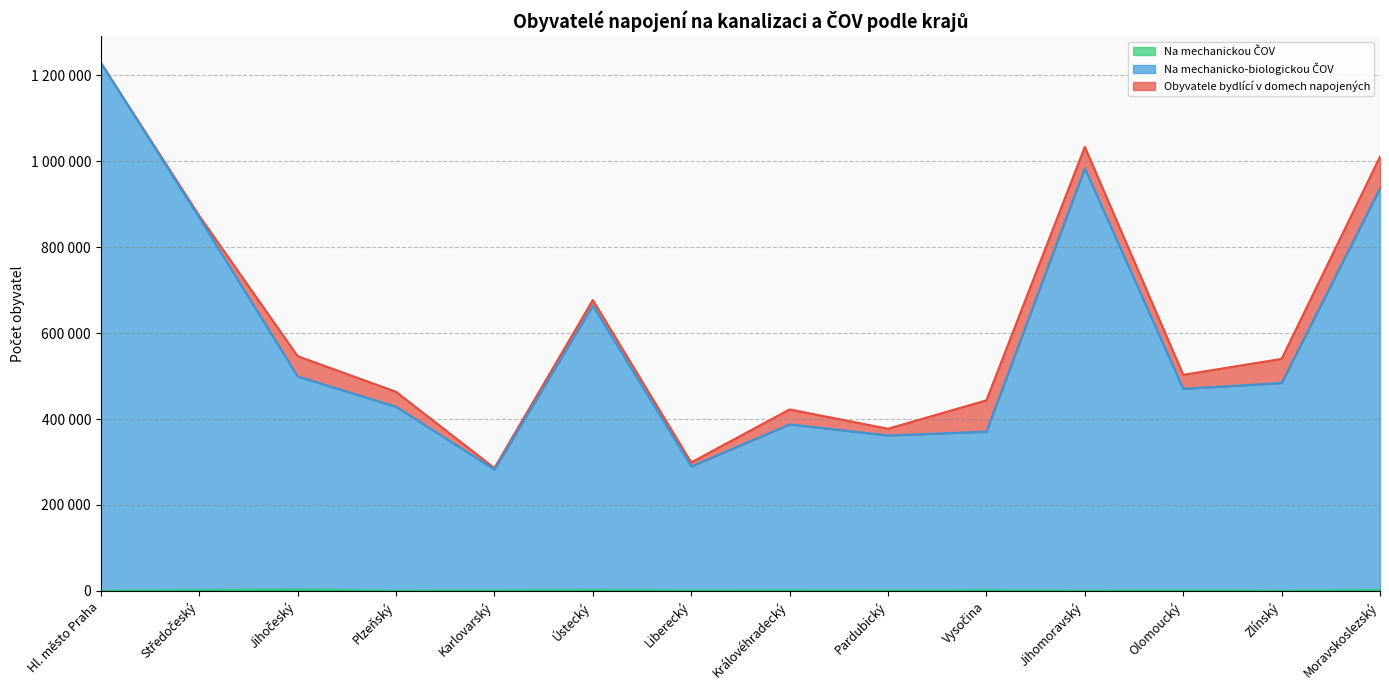

Is it true that Na mechanickou ČOV equals 868 at Moravskoslezský?

False